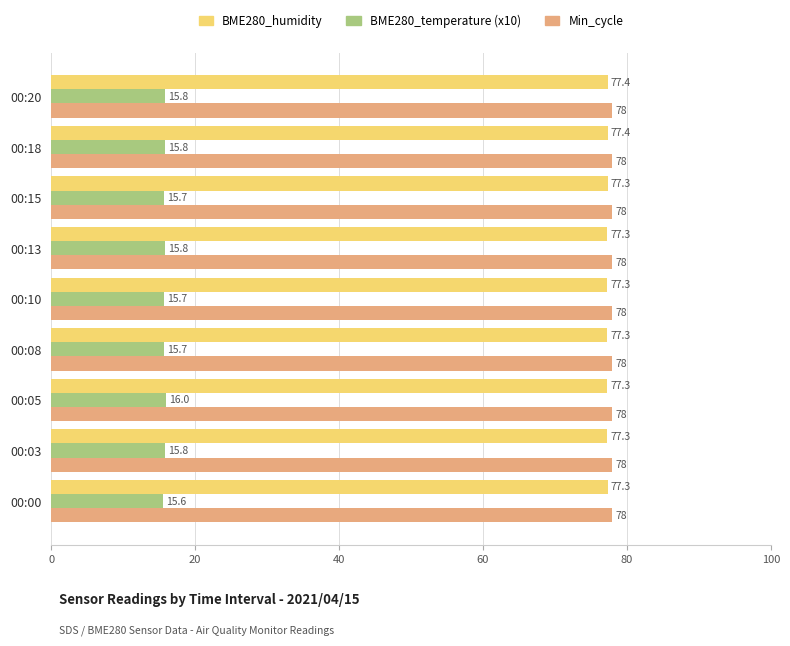

At which category does the chart reach its minimum across all series?

00:00